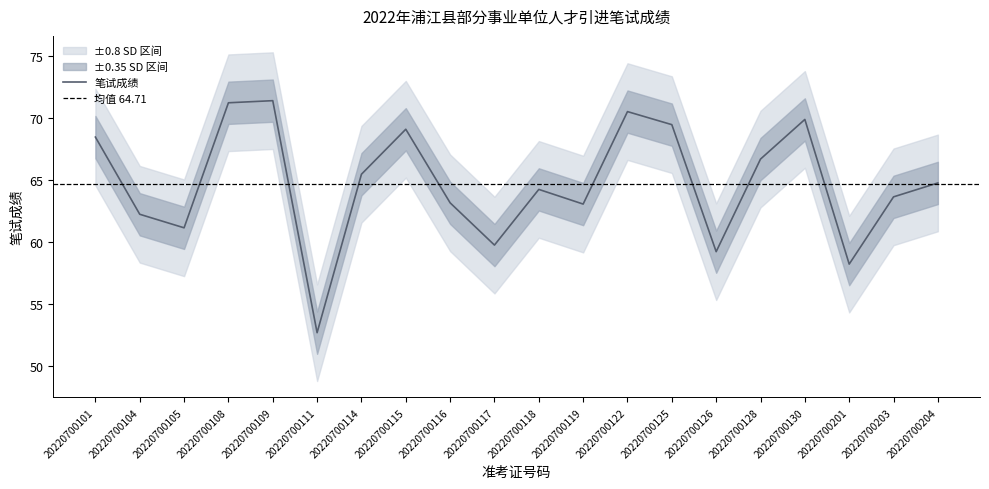

List the labels in order of value, largest first.

20220700109, 20220700108, 20220700122, 20220700130, 20220700125, 20220700115, 20220700101, 20220700128, 20220700114, 20220700204, 20220700118, 20220700203, 20220700116, 20220700119, 20220700104, 20220700105, 20220700117, 20220700126, 20220700201, 20220700111